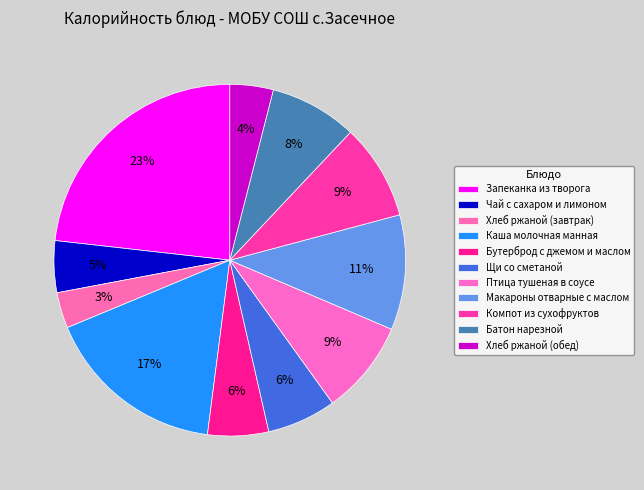

Do Макароны отварные с маслом and Каша молочная манная together represent more than half of the pie?

No